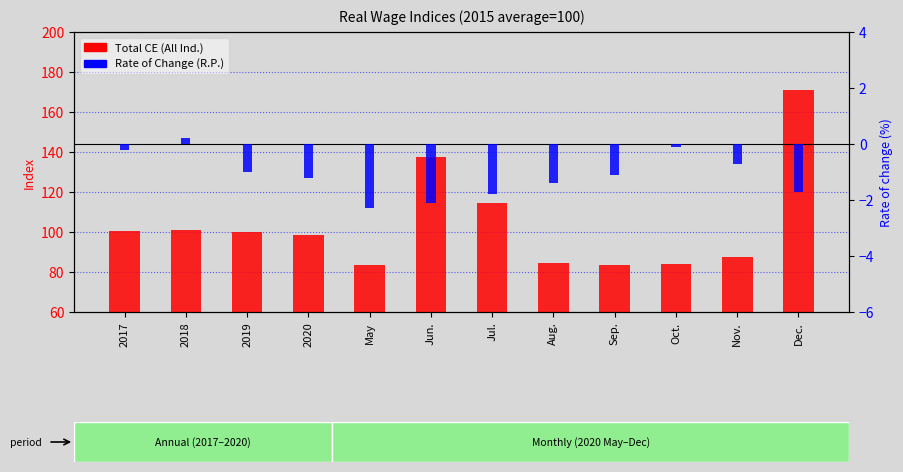

Reading left to right, extract all data points from this chart.

Total CE (All Ind.): 100.6	100.8	99.8	98.6	83.3	137.3	114.3	84.5	83.3	83.8	87.4	171.2
Rate of Change (R.P.): -0.2	0.2	-1.0	-1.2	-2.3	-2.1	-1.8	-1.4	-1.1	-0.1	-0.7	-1.7